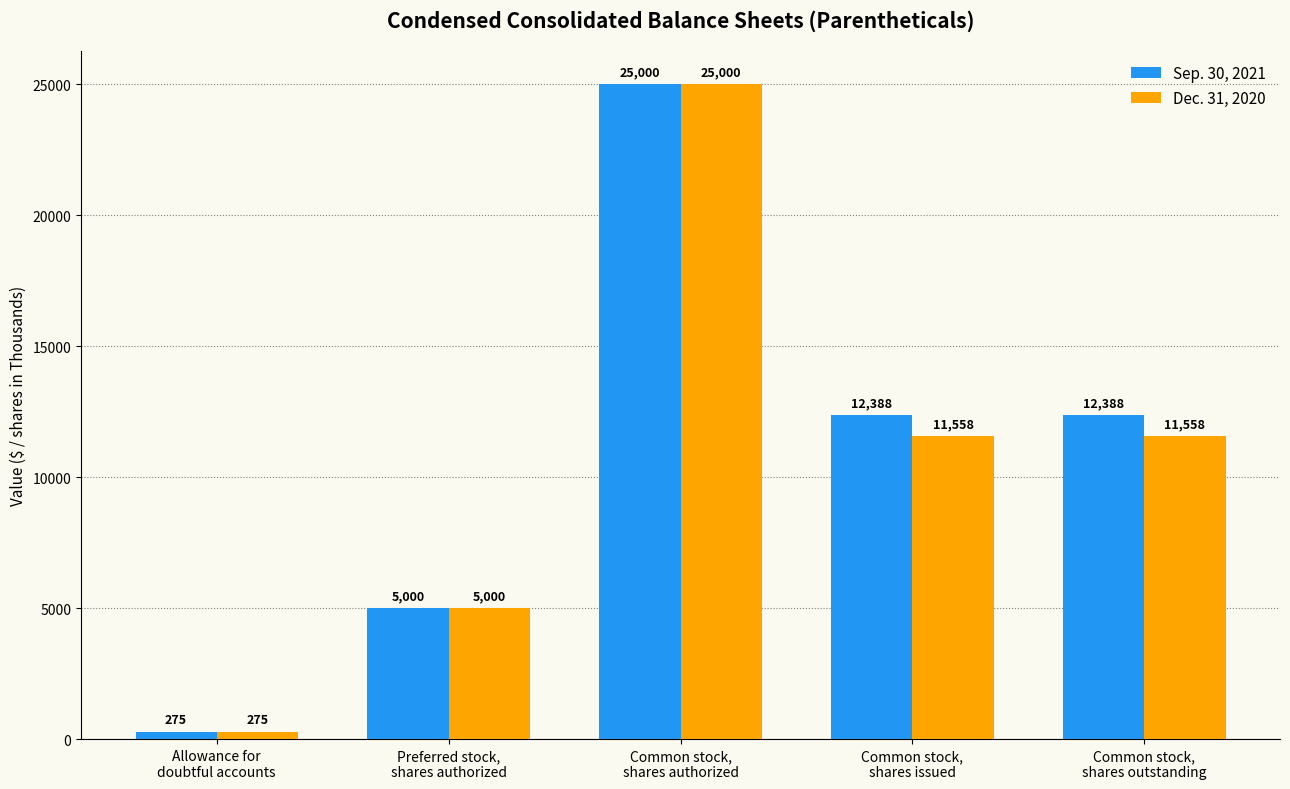

Is the value of Dec. 31, 2020 at Common stock,
shares issued greater than the value of Sep. 30, 2021 at Common stock,
shares outstanding?

No